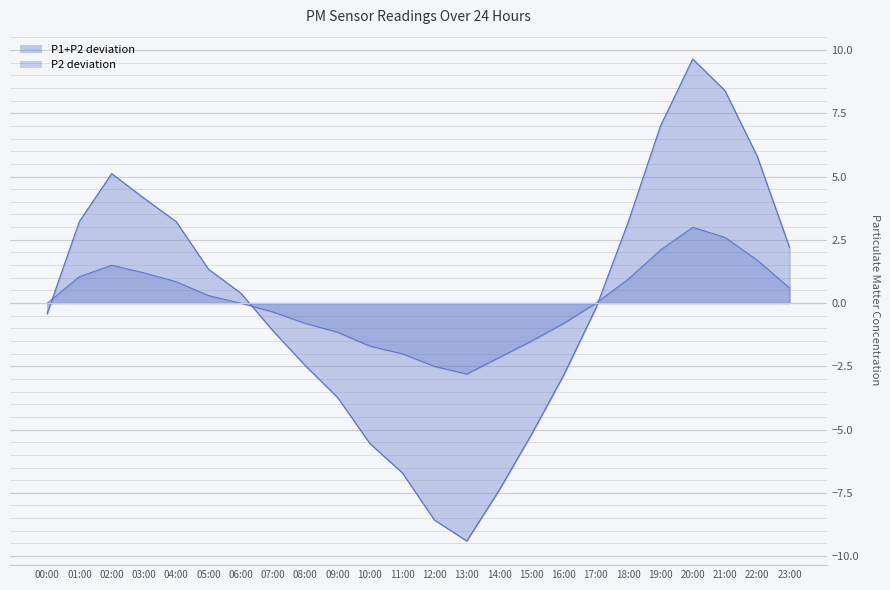

What is the value of the P2 point at the 13th from the left?

-2.5